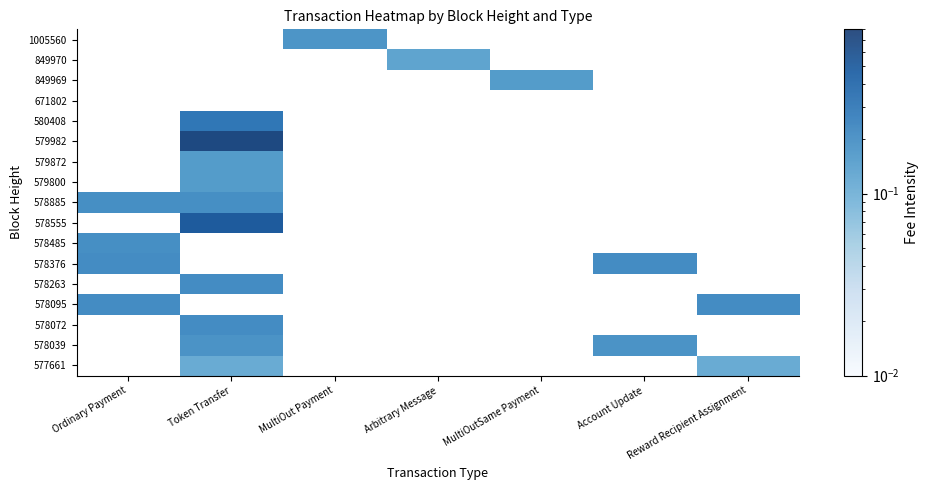

At which label does 578095 reach its peak?

Ordinary Payment